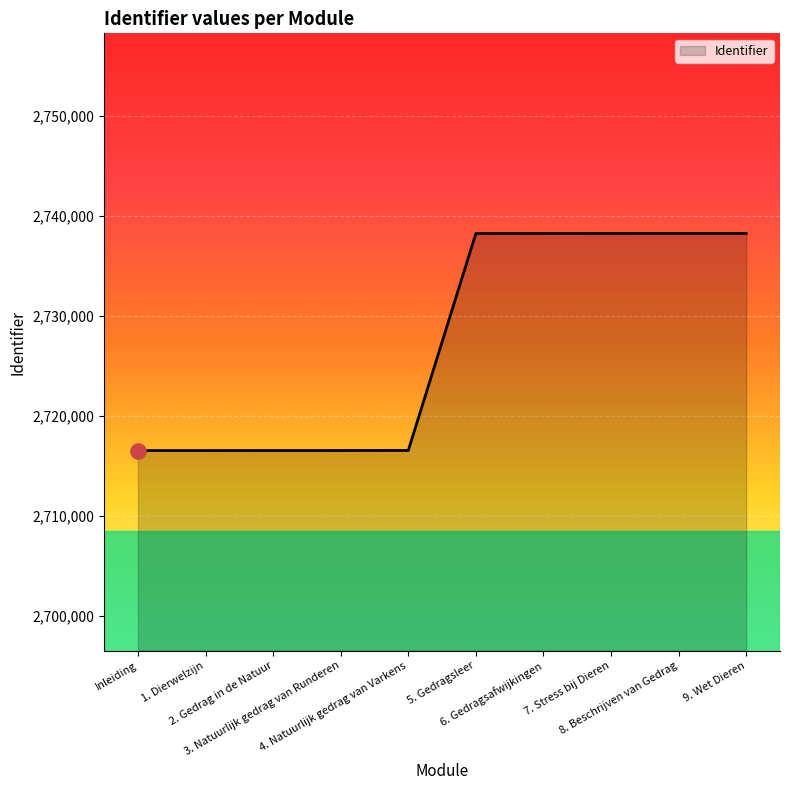

What is the ratio of the value at Inleiding to the value at 5. Gedragsleer?

1.0